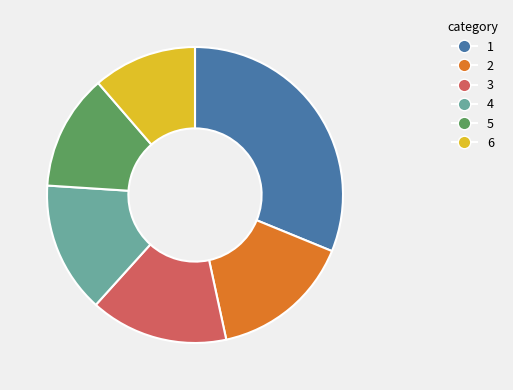

Is there a majority slice in this chart?

No